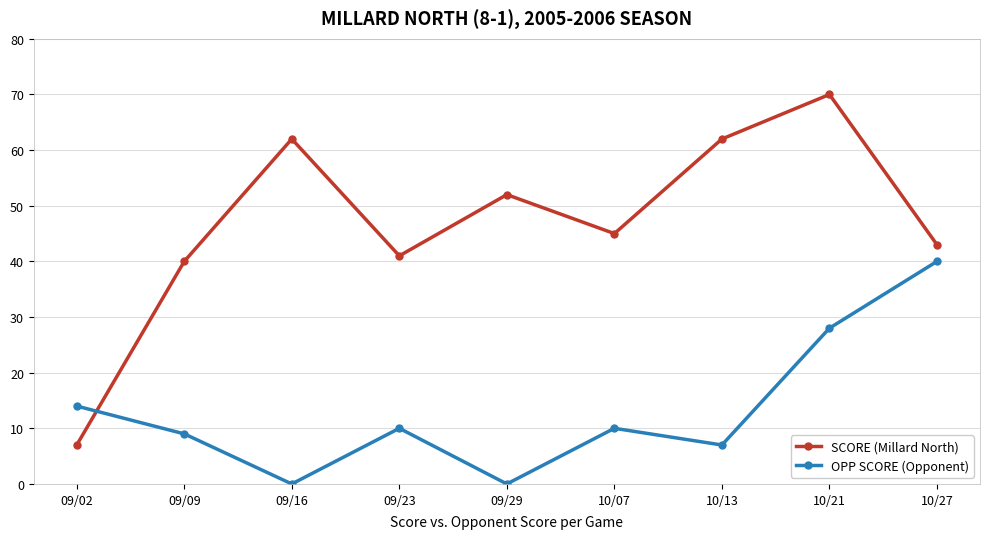

What is the difference between the highest and lowest values at 09/02?

7